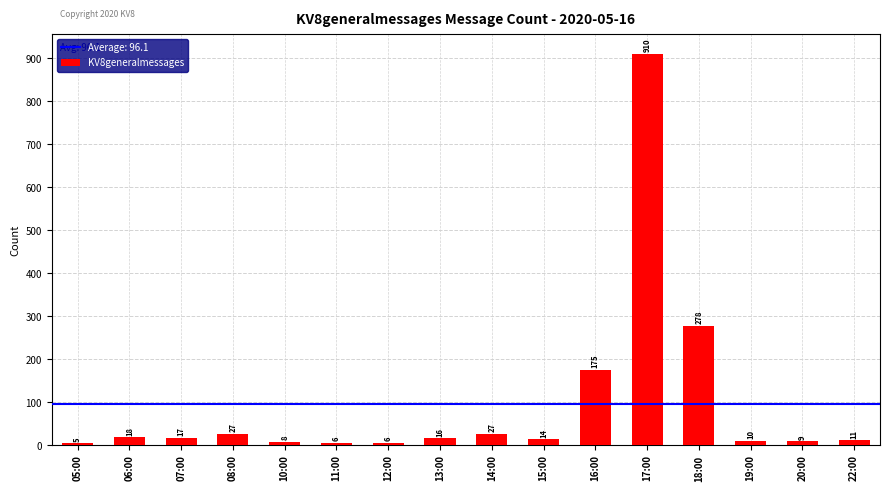

Reading left to right, what are all the values shown in this chart?

05:00=5	06:00=18	07:00=17	08:00=27	10:00=8	11:00=6	12:00=6	13:00=16	14:00=27	15:00=14	16:00=175	17:00=910	18:00=278	19:00=10	20:00=9	22:00=11